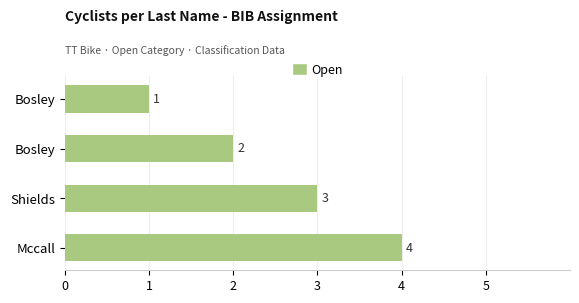

Count the number of categories in the chart.

4